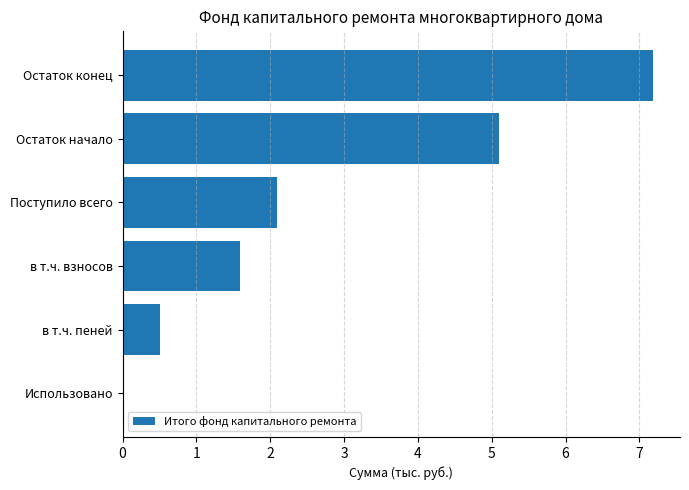

Where is the data nearest to the value 3?

Поступило всего